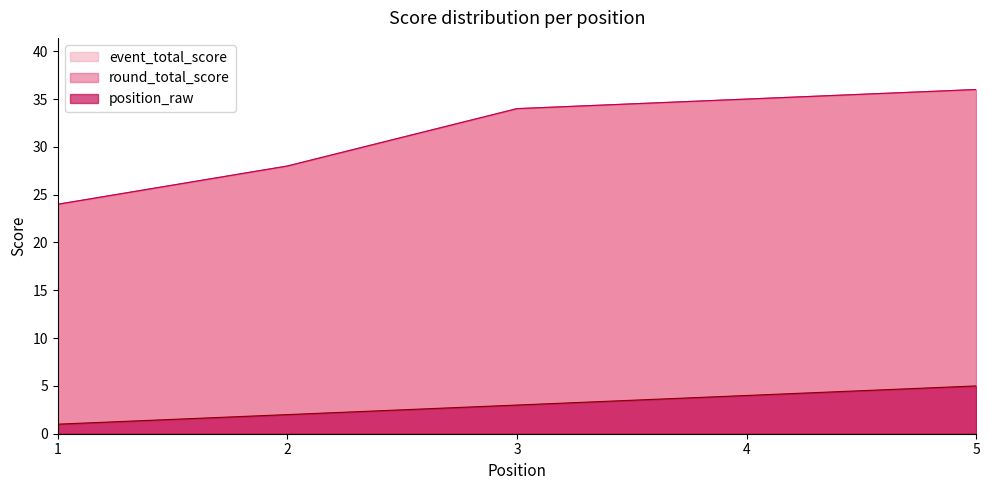

Where does the position_raw series first go above 3?

4